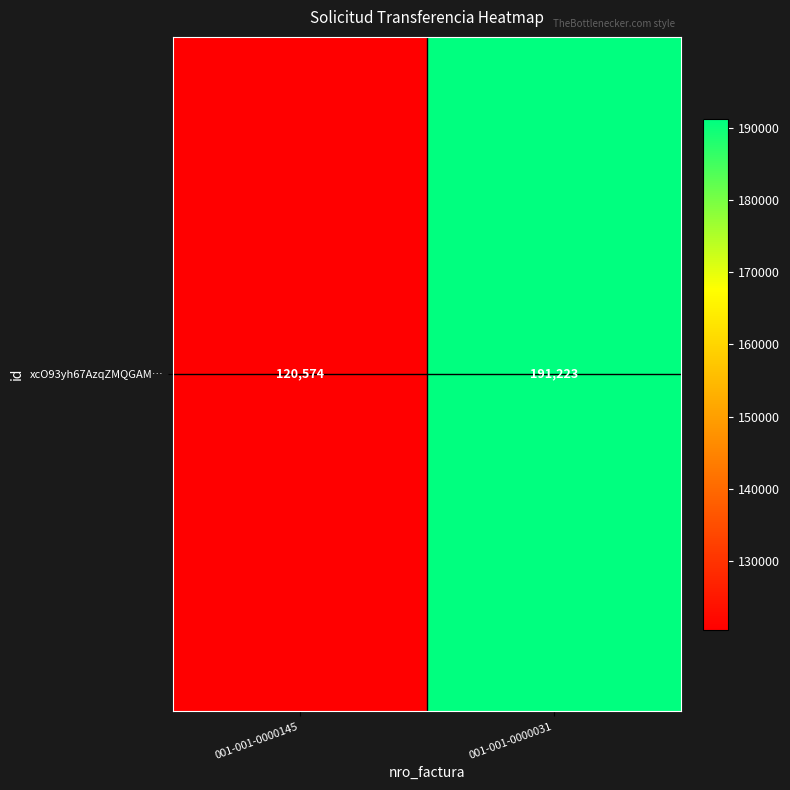

Which label corresponds to the largest value in the chart?

001-001-0000031